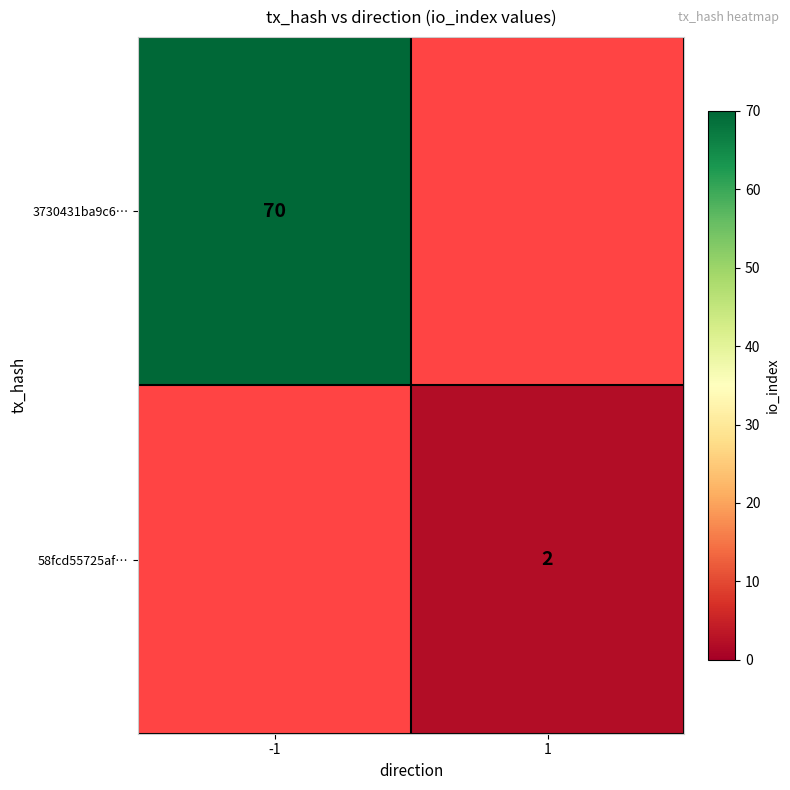

The 3730431ba9c6… series shows 70 at -1. True or false?

True